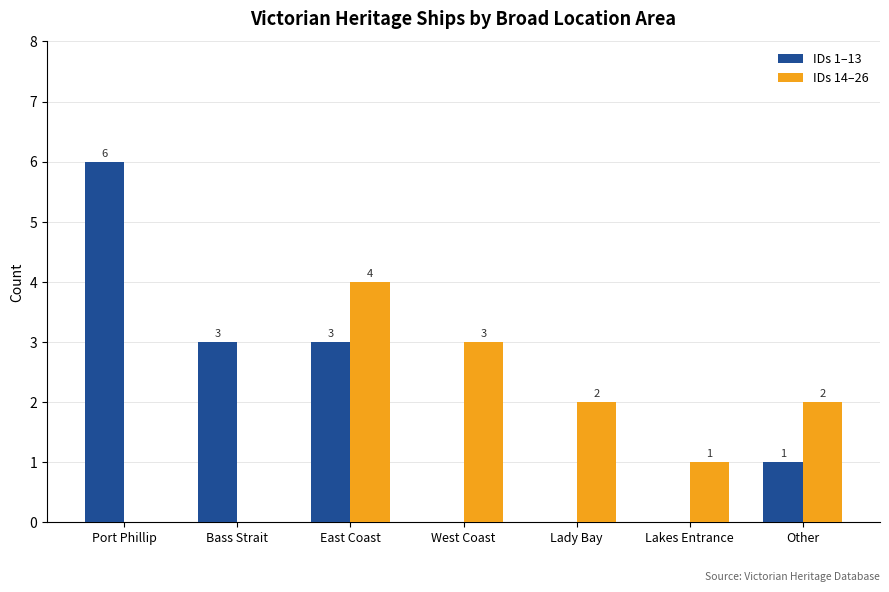

What is the sum of the IDs 1–13 values at East Coast and Bass Strait?

6